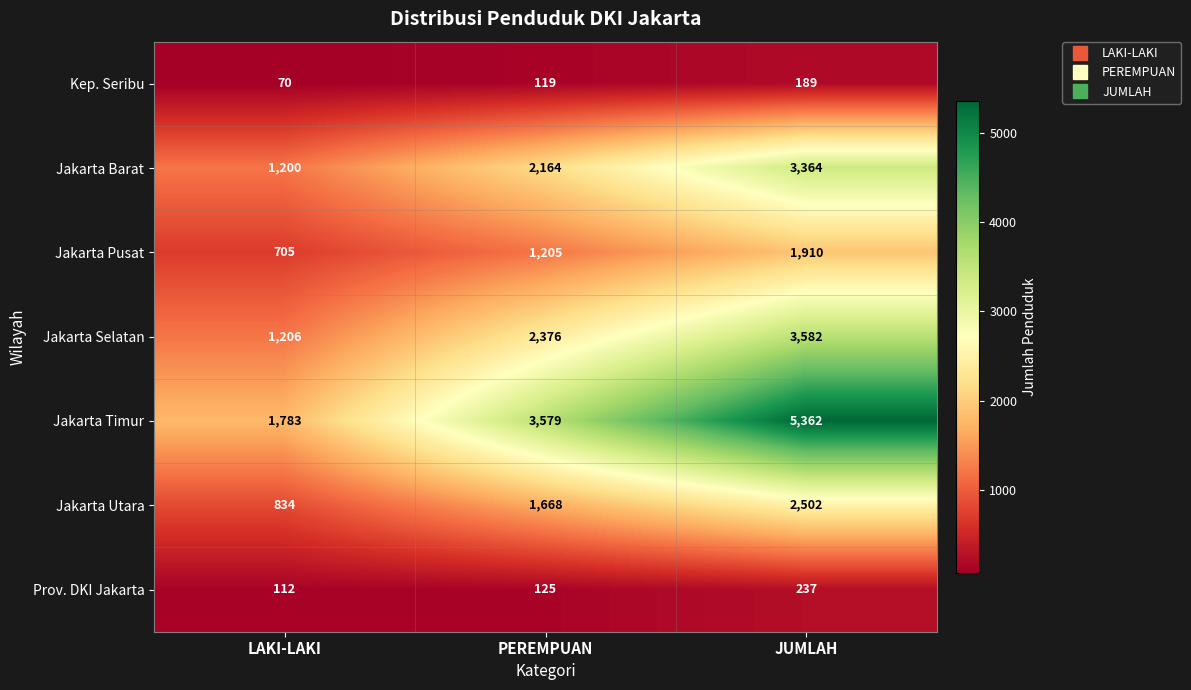

At how many categories does at least one series exceed 1188?

3